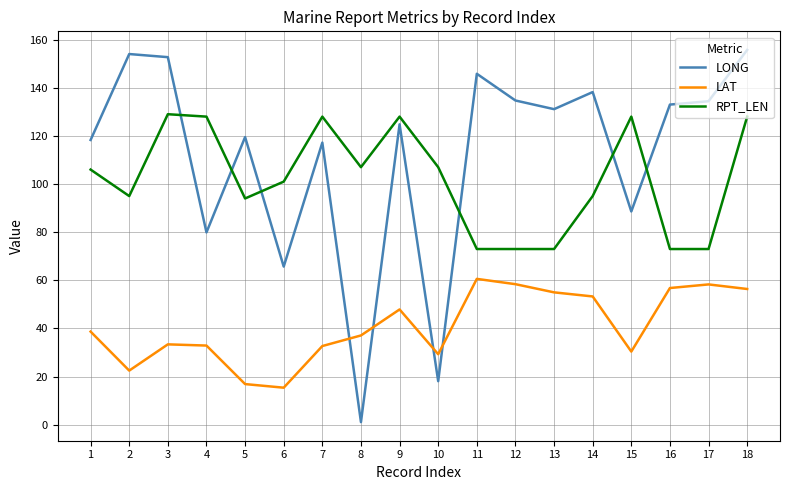

Count the number of categories in the chart.

18